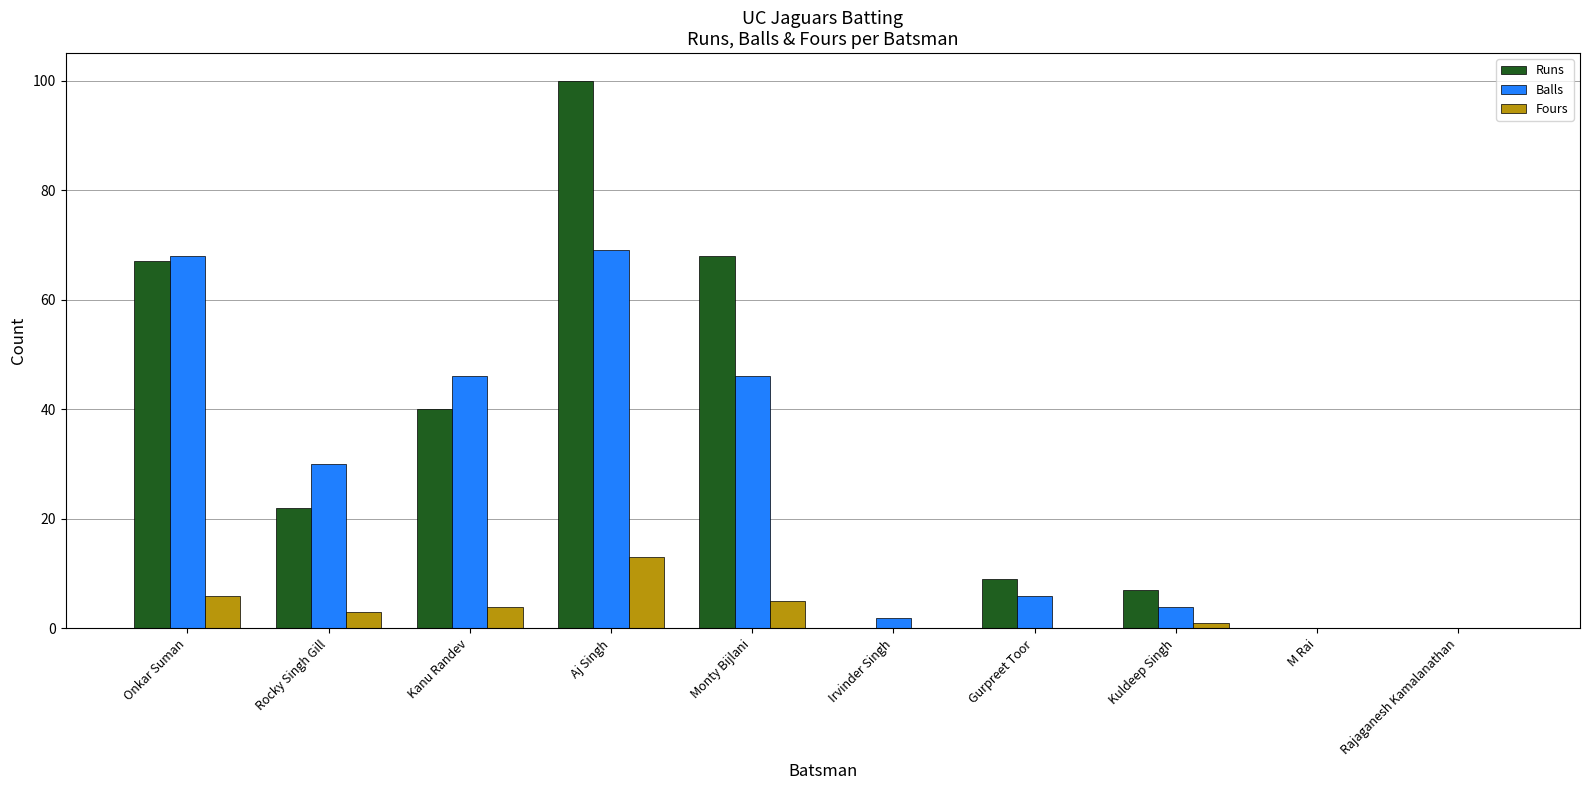

The Runs series shows 68 at Monty Bijlani. True or false?

True